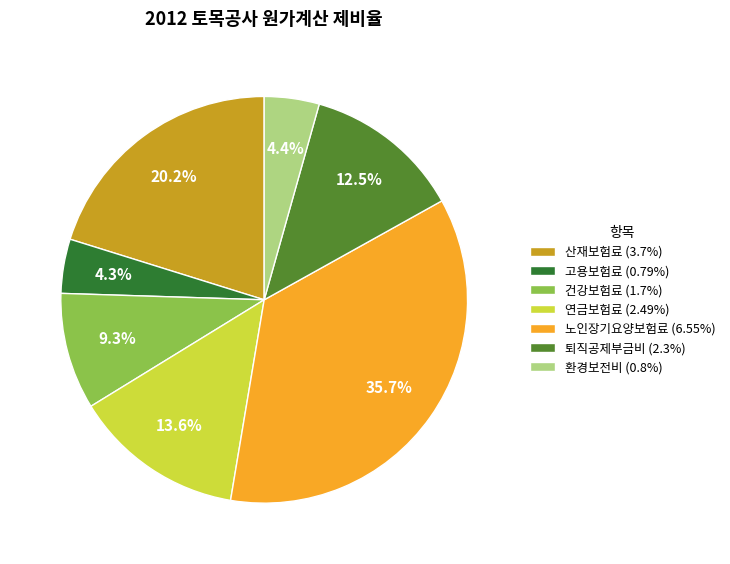

Count the number of slices in the pie.

7